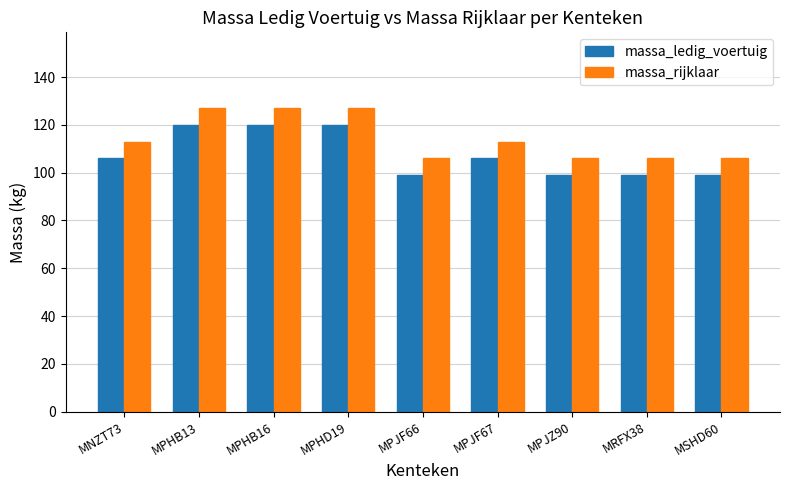

What is the minimum value for massa_ledig_voertuig?

99